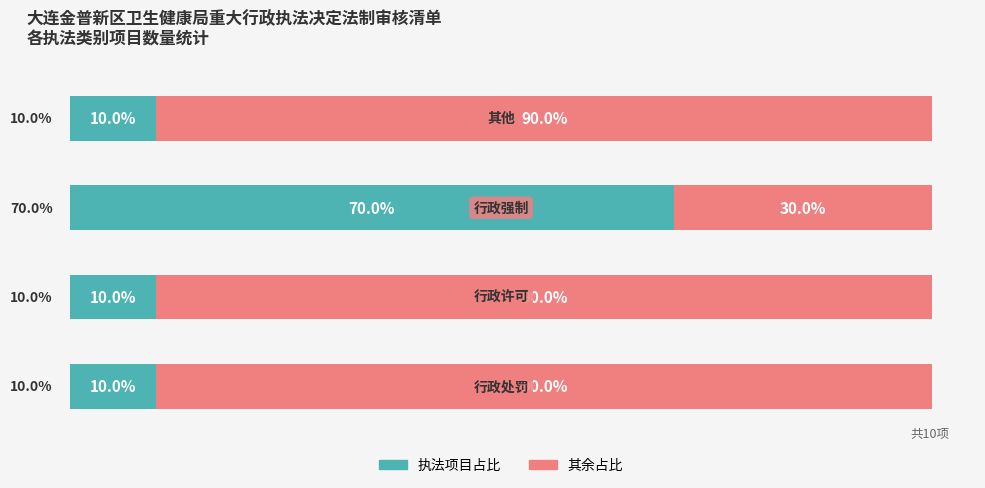

What is the difference between the maximum and minimum values in the 执法项目占比 series?

60